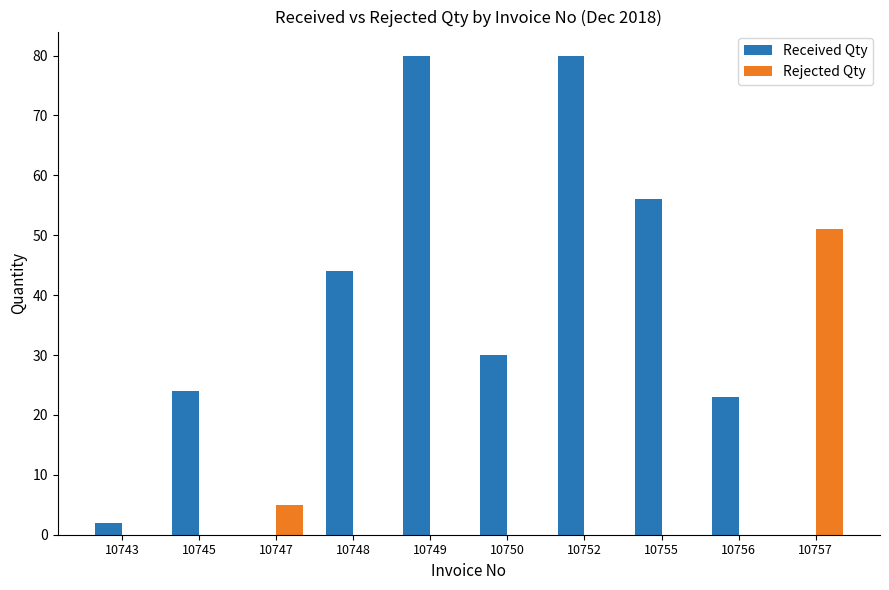

Reading right to left, list all the values displayed in this chart.

Received Qty: 0	23	56	80	30	80	44	0	24	2
Rejected Qty: 51	0	0	0	0	0	0	5	0	0